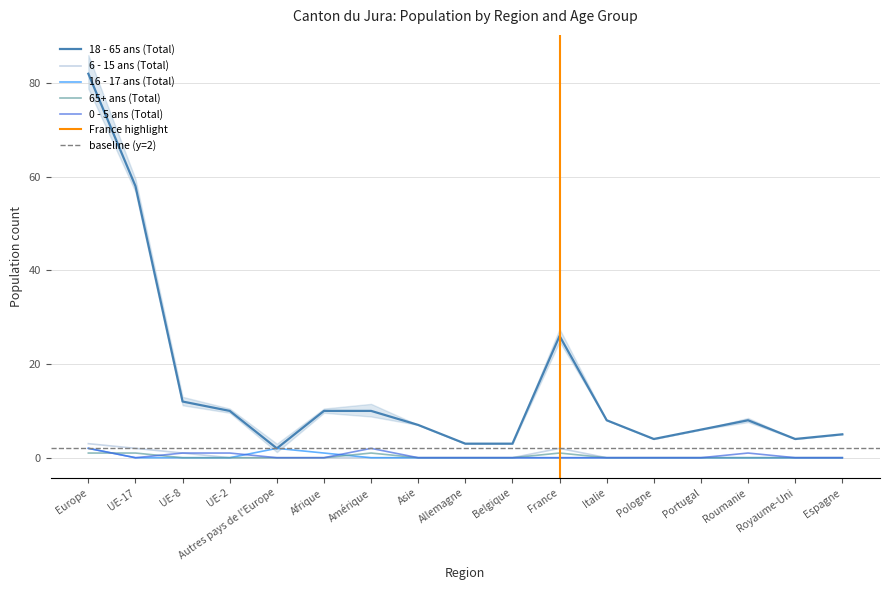

At how many categories does at least one series exceed 18?

3